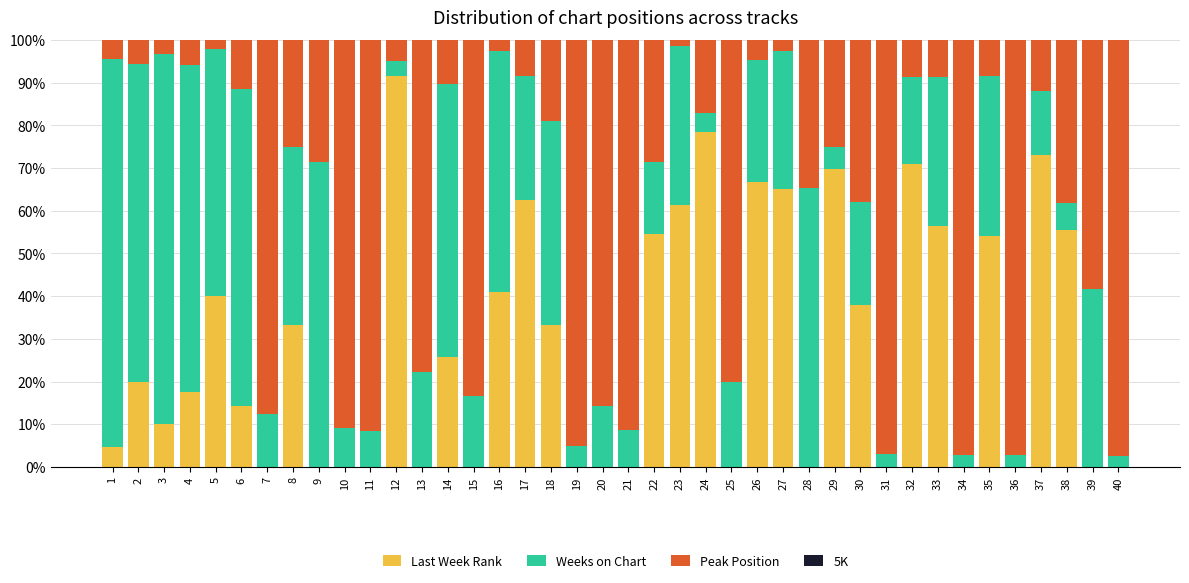

True or false: Last Week Rank has a value of -29.5 at 25.

False